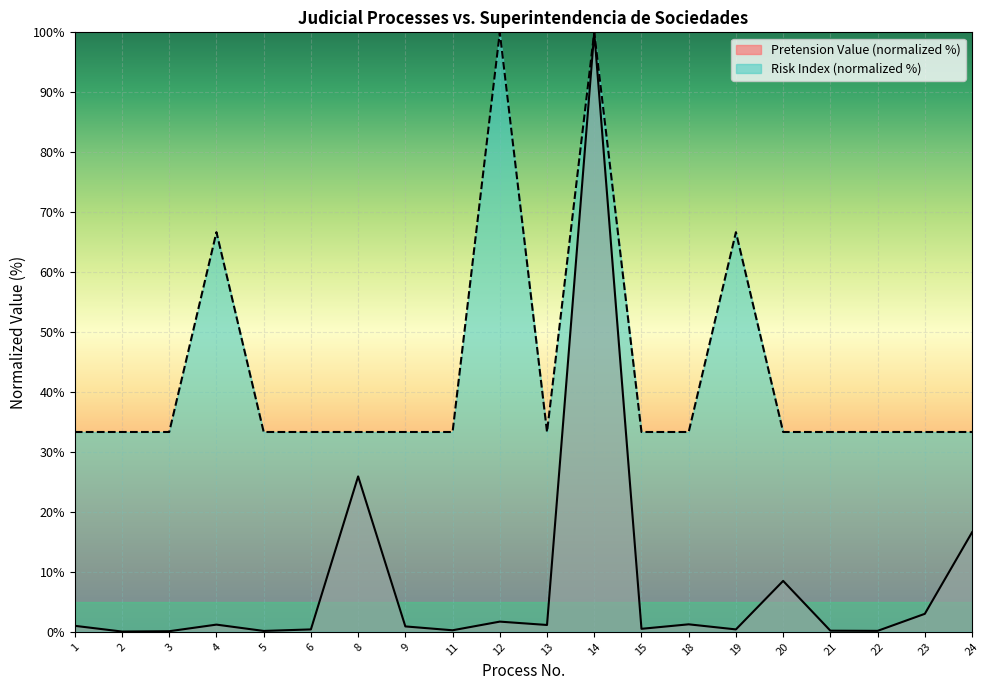

How many lines are shown in the chart?

2